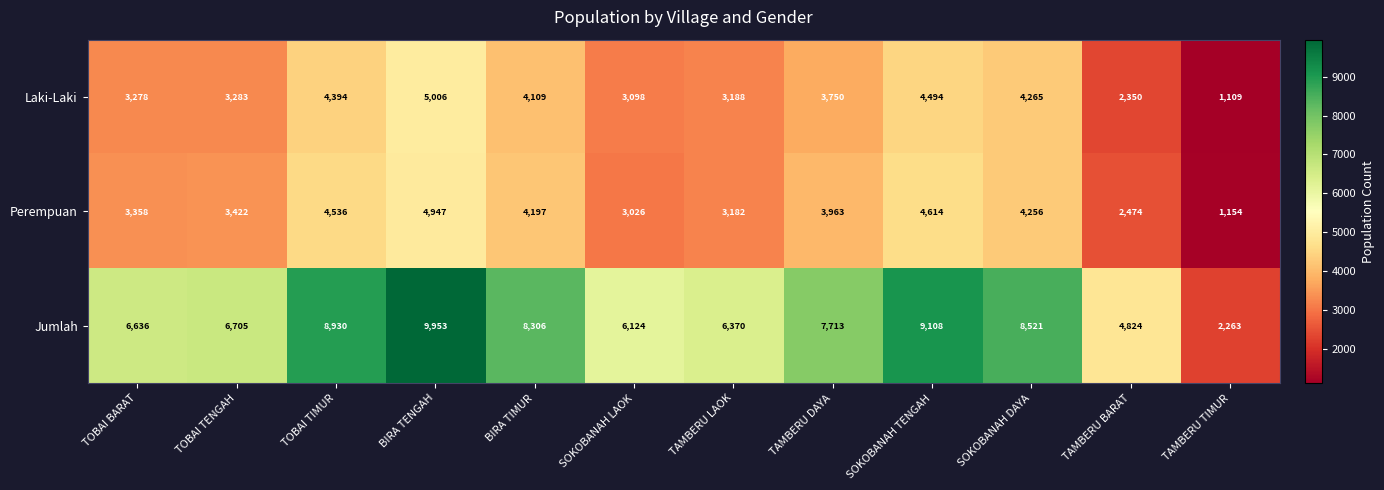

At which label does Jumlah reach its minimum?

TAMBERU TIMUR